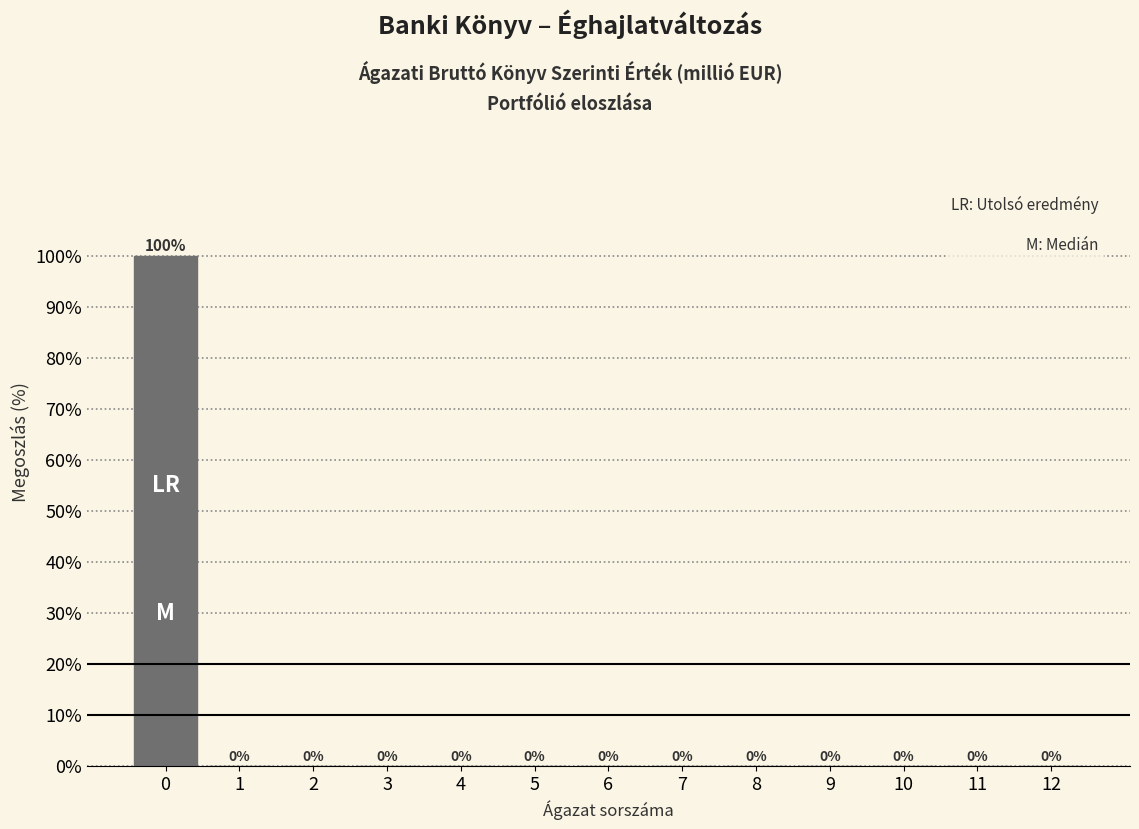

Reading left to right, list all the values displayed in this chart.

0=100	1=0	2=0	3=0	4=0	5=0	6=0	7=0	8=0	9=0	10=0	11=0	12=0